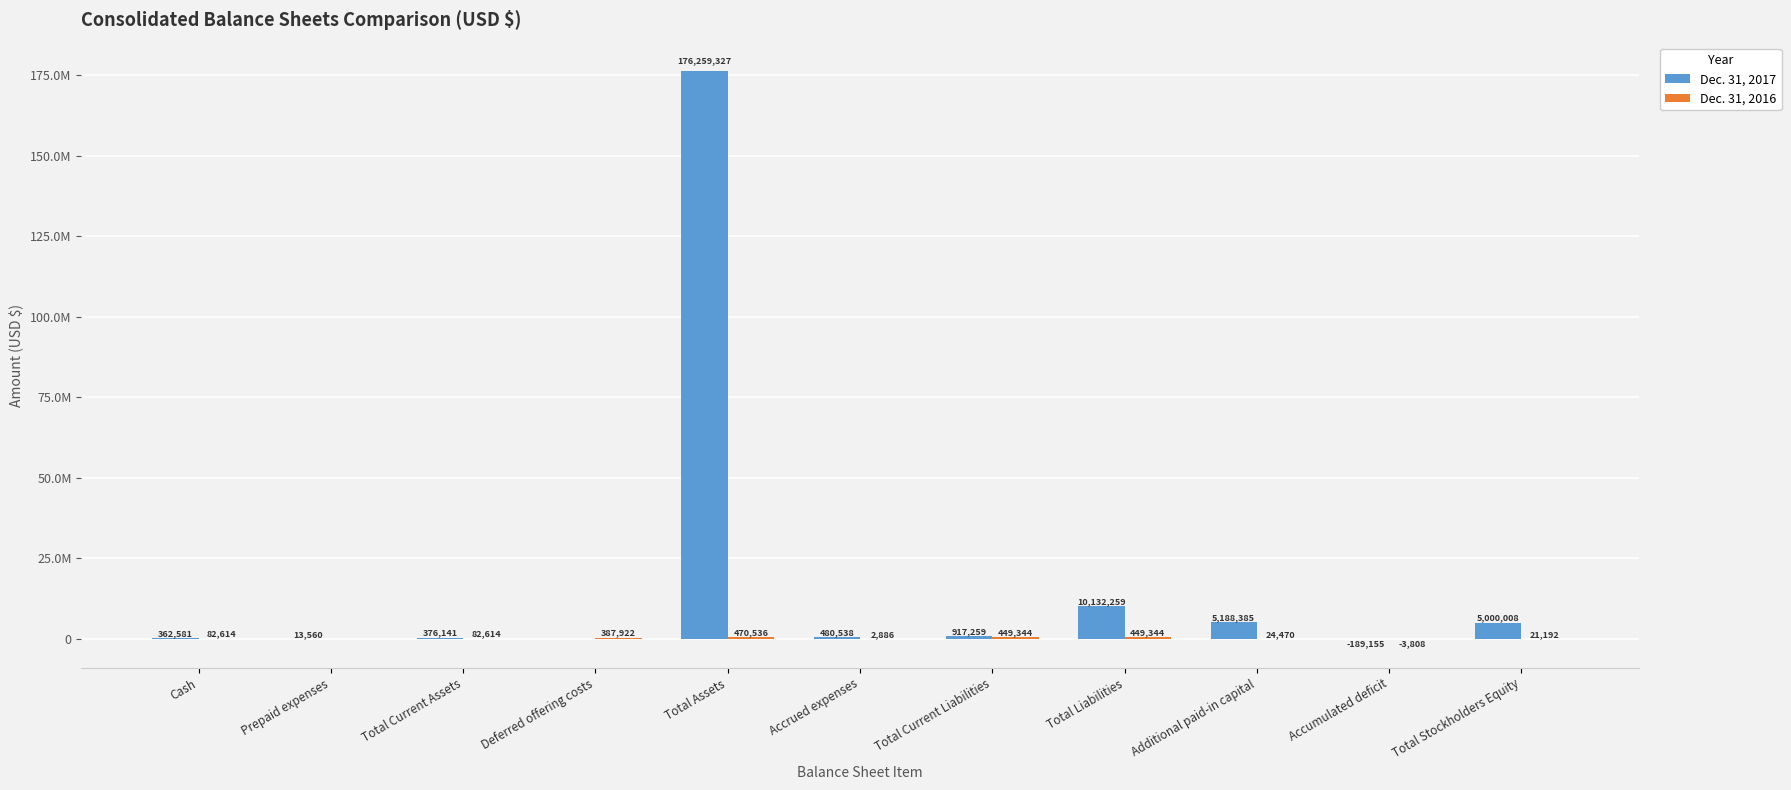

What is the label of the 5th bar from the left?

Total Assets